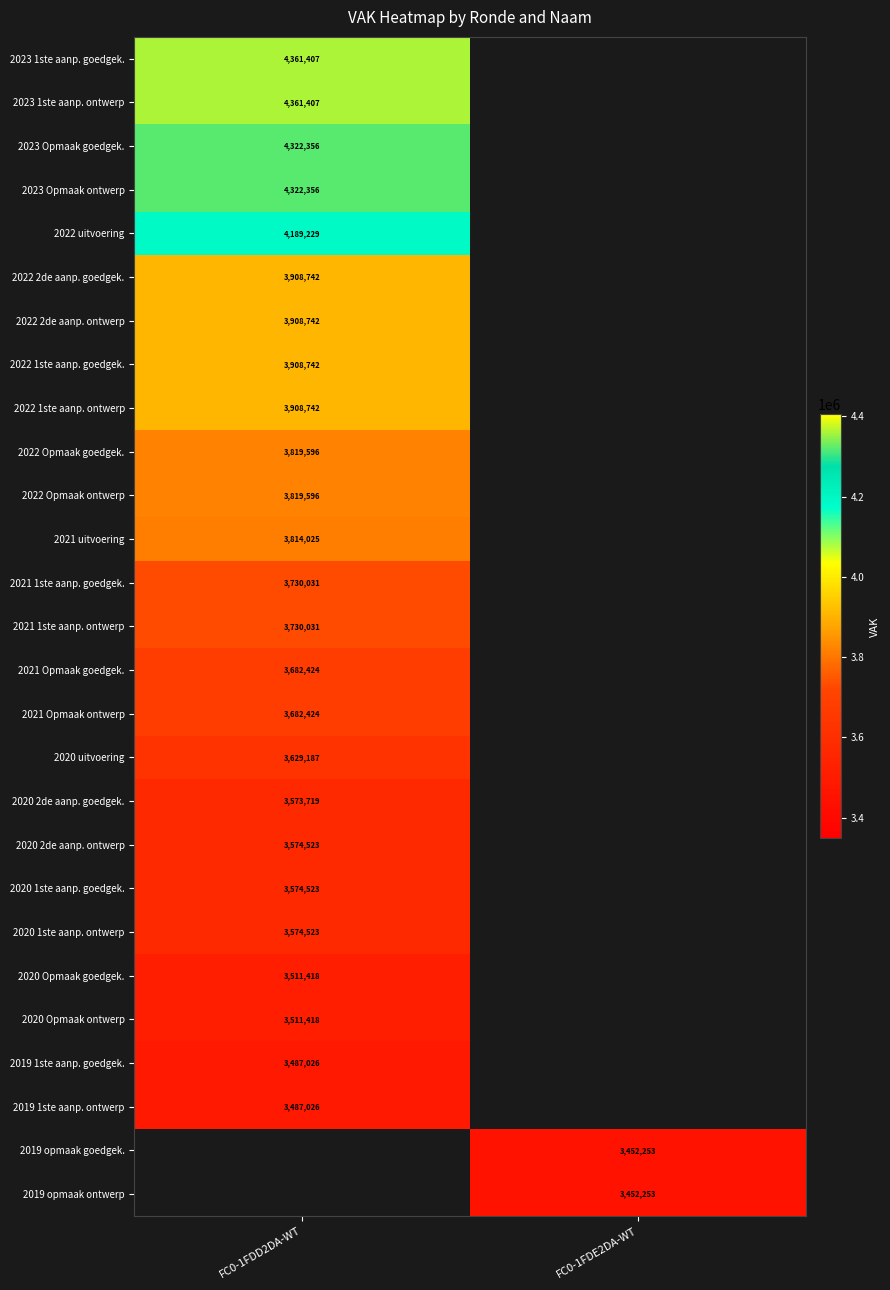

Is the value of 2023 Opmaak ontwerp at FC0-1FDD2DA-WT greater than the value of 2022 uitvoering at FC0-1FDD2DA-WT?

Yes